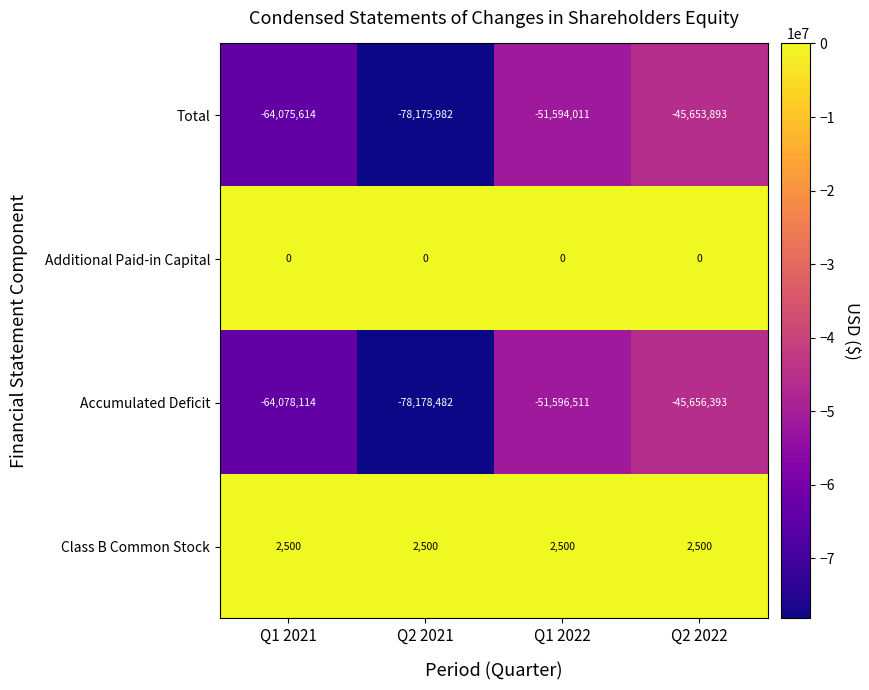

What is the difference between the maximum and minimum values in the Accumulated Deficit series?

32522089